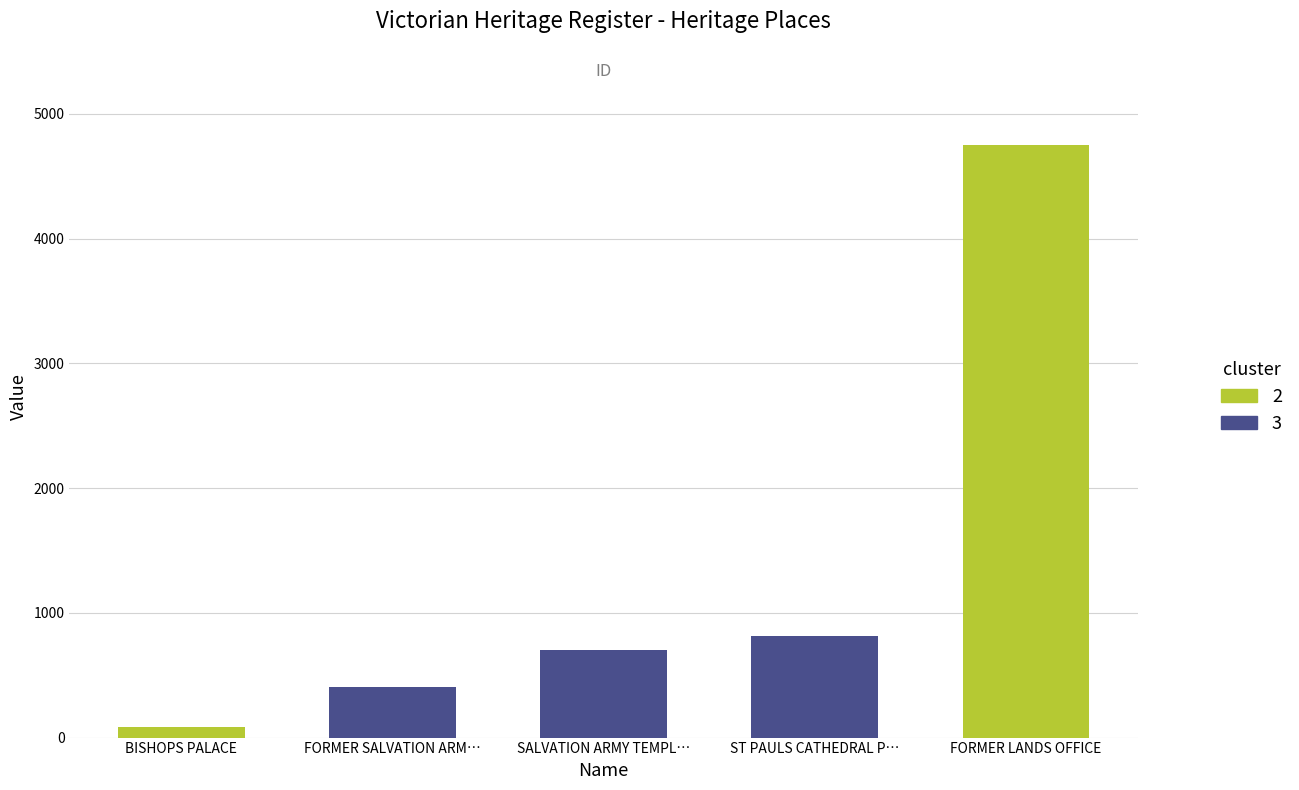

List the labels in order of value, smallest first.

BISHOPS PALACE, FORMER SALVATION ARM…, SALVATION ARMY TEMPL…, ST PAULS CATHEDRAL P…, FORMER LANDS OFFICE